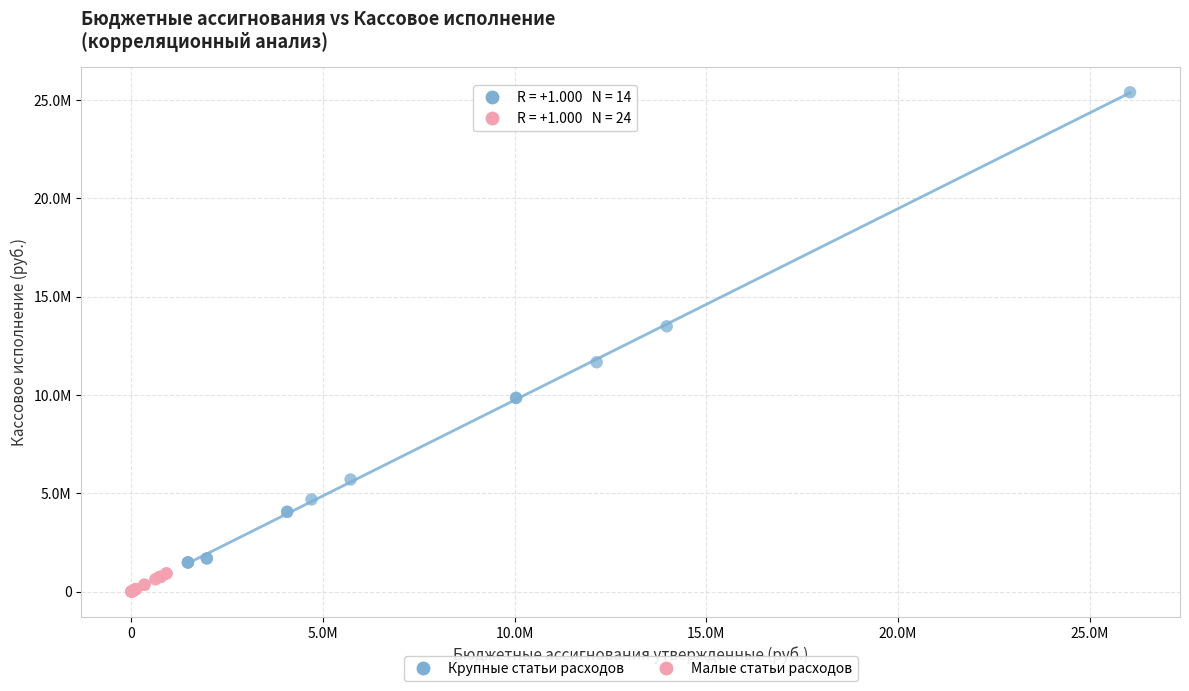

Which series contains the highest Y value?

Крупные статьи расходов